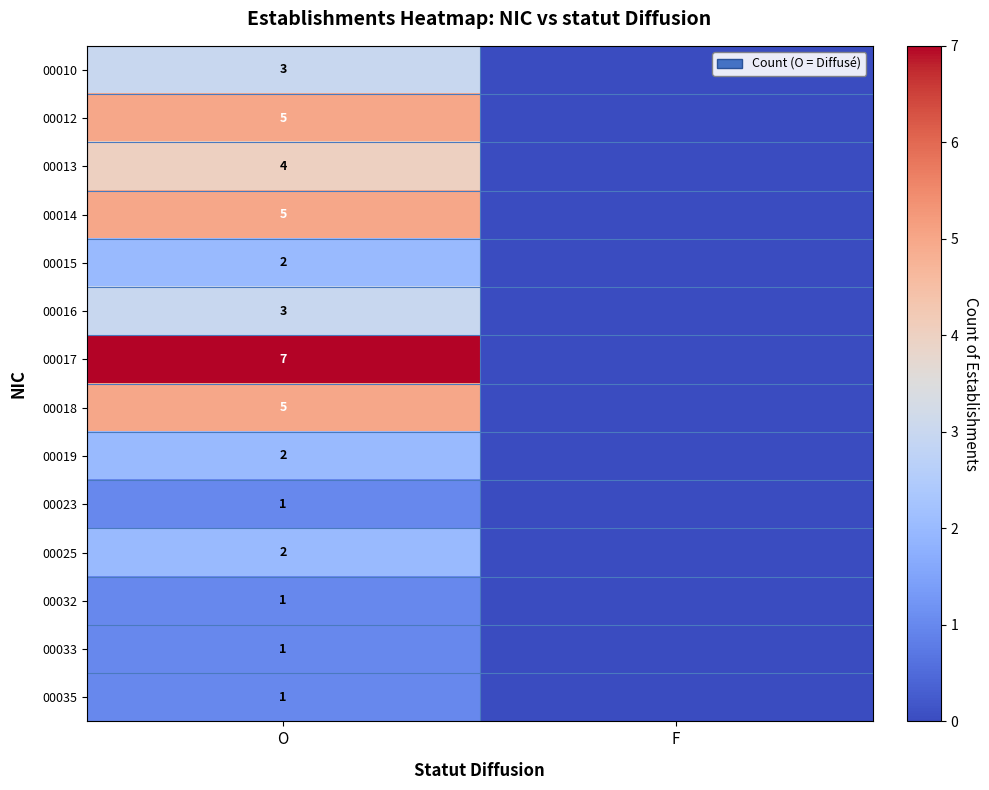

True or false: 00019 has a value of 3 at O.

False